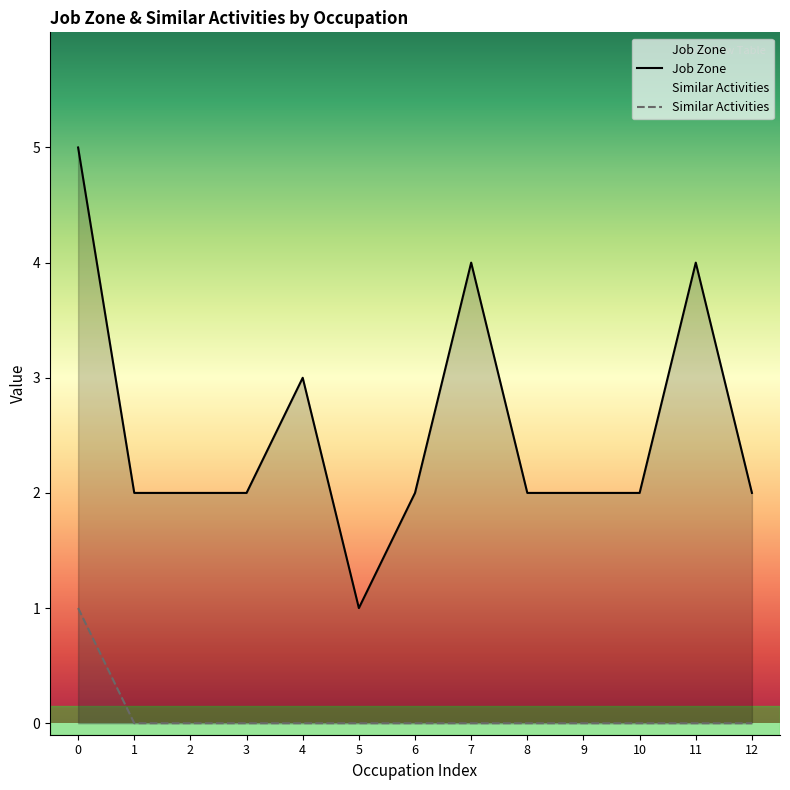

True or false: Similar Activities and Job Zone cross at least once.

False